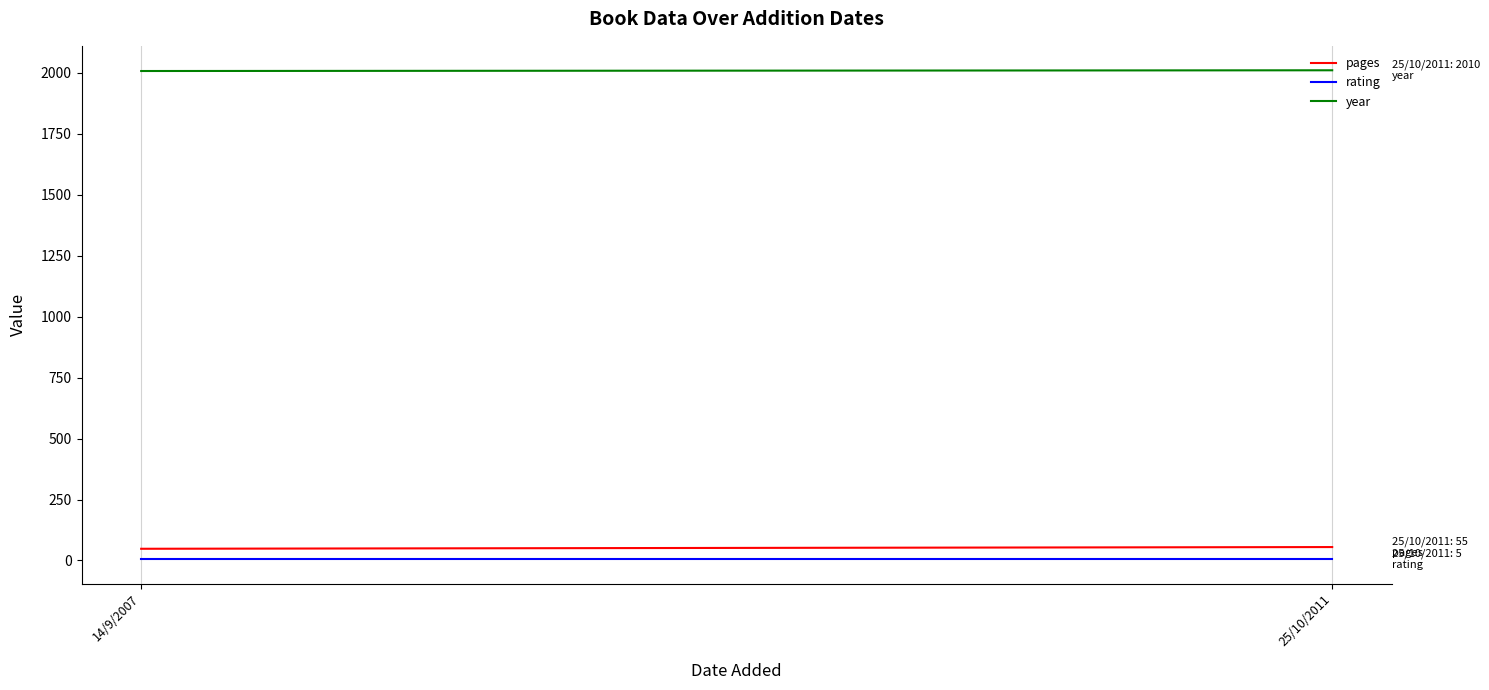

List the series in order of their peak value, highest first.

year, pages, rating